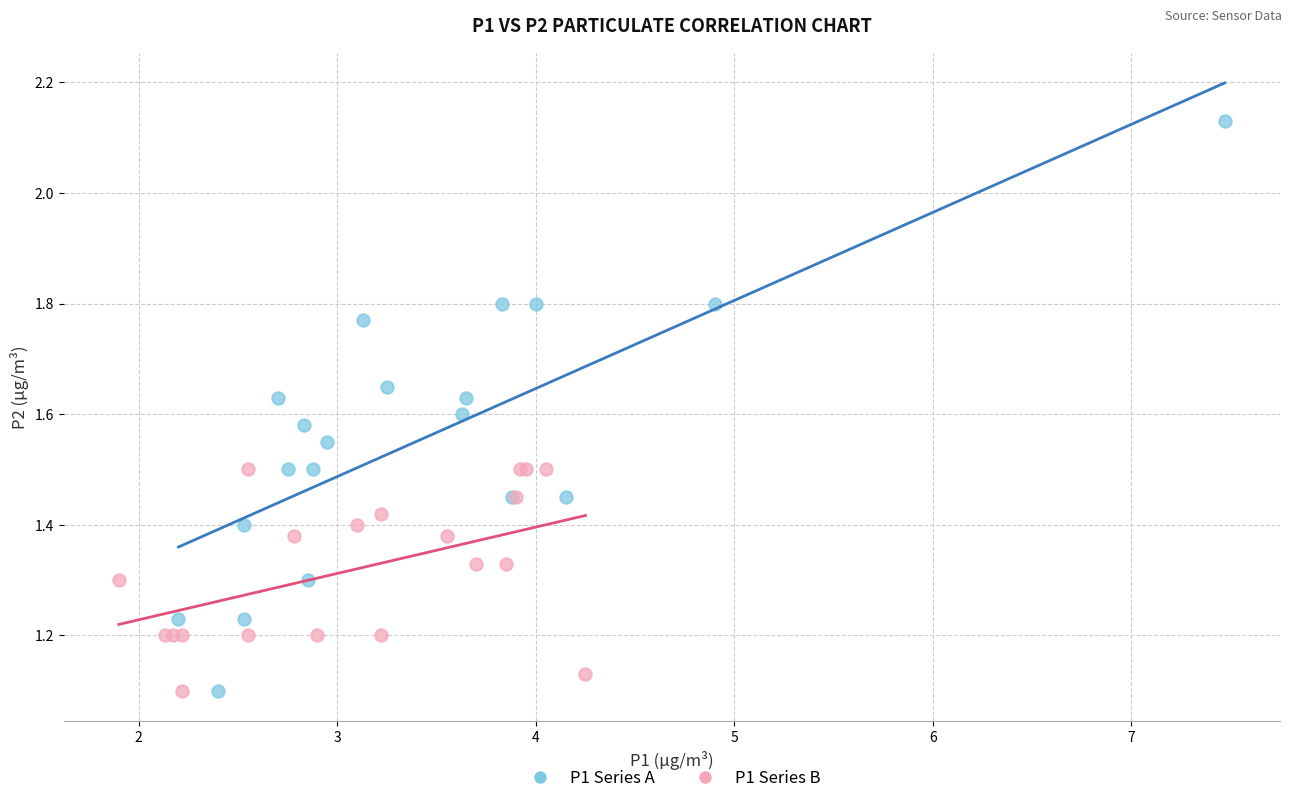

Which series has the widest spread of Y values?

P1 Series A